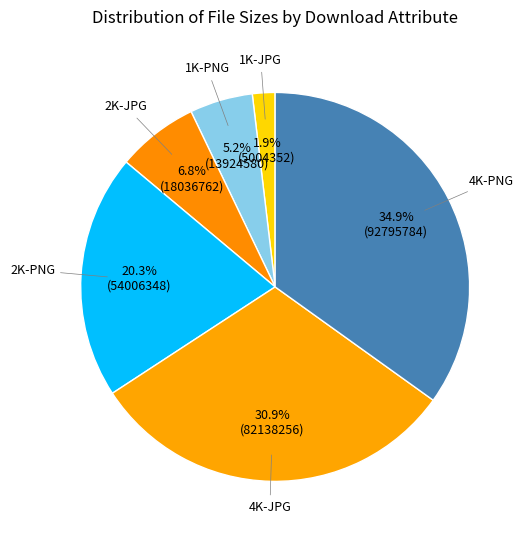

To the nearest percent, what is the difference between the largest and smallest slice percentages?

33%